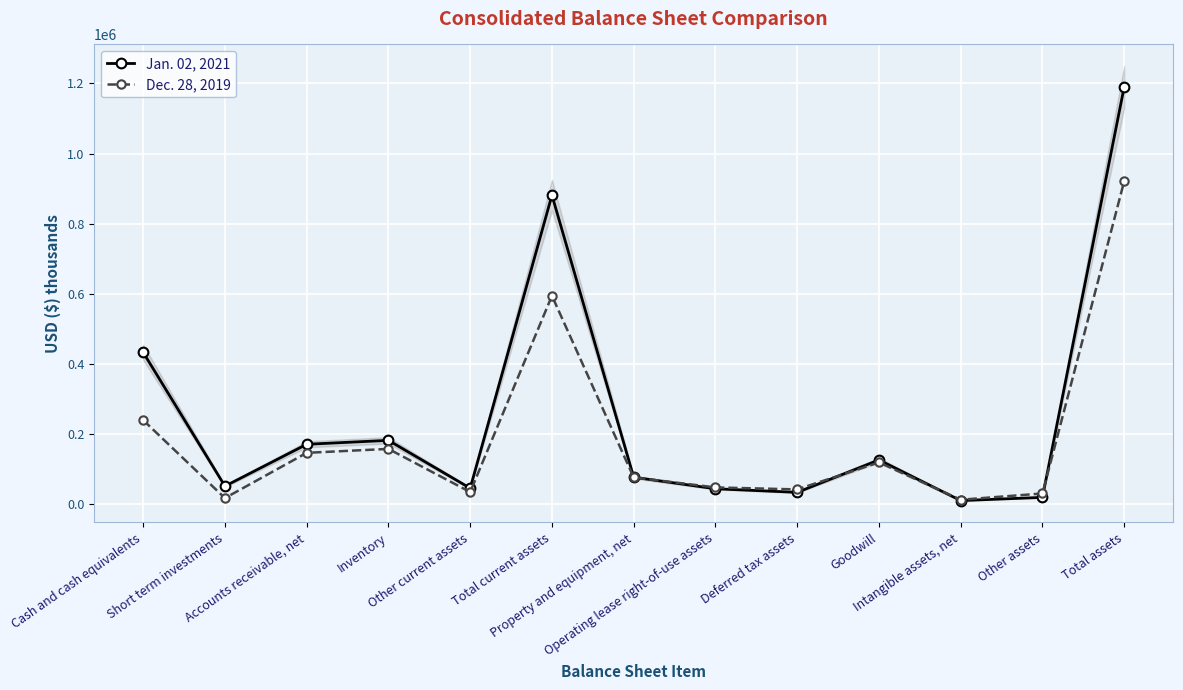

Between Other current assets and Total current assets, which is larger?

Total current assets